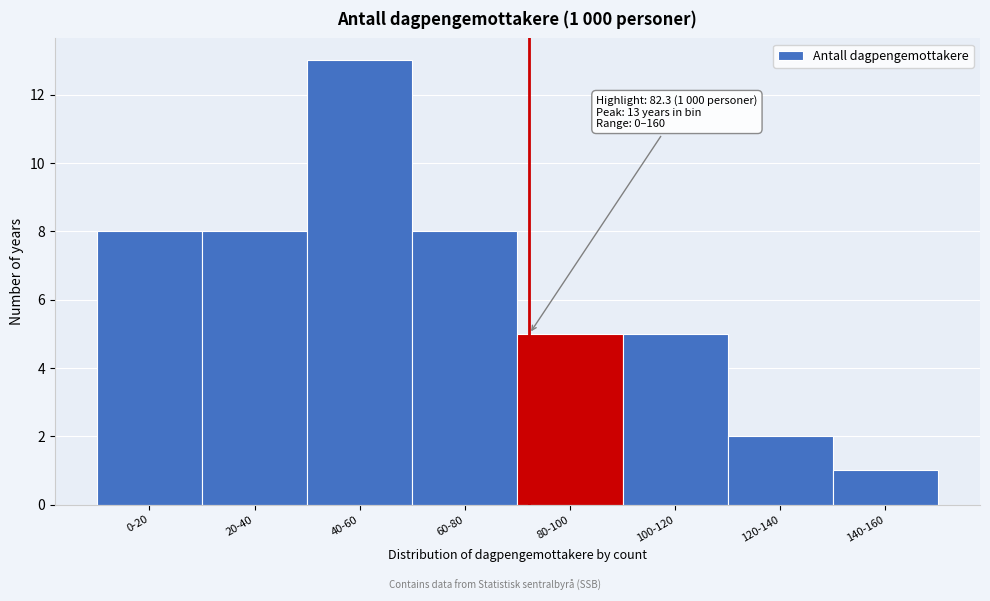

Reading left to right, transcribe all the data shown in this chart.

8	8	13	8	5	5	2	1